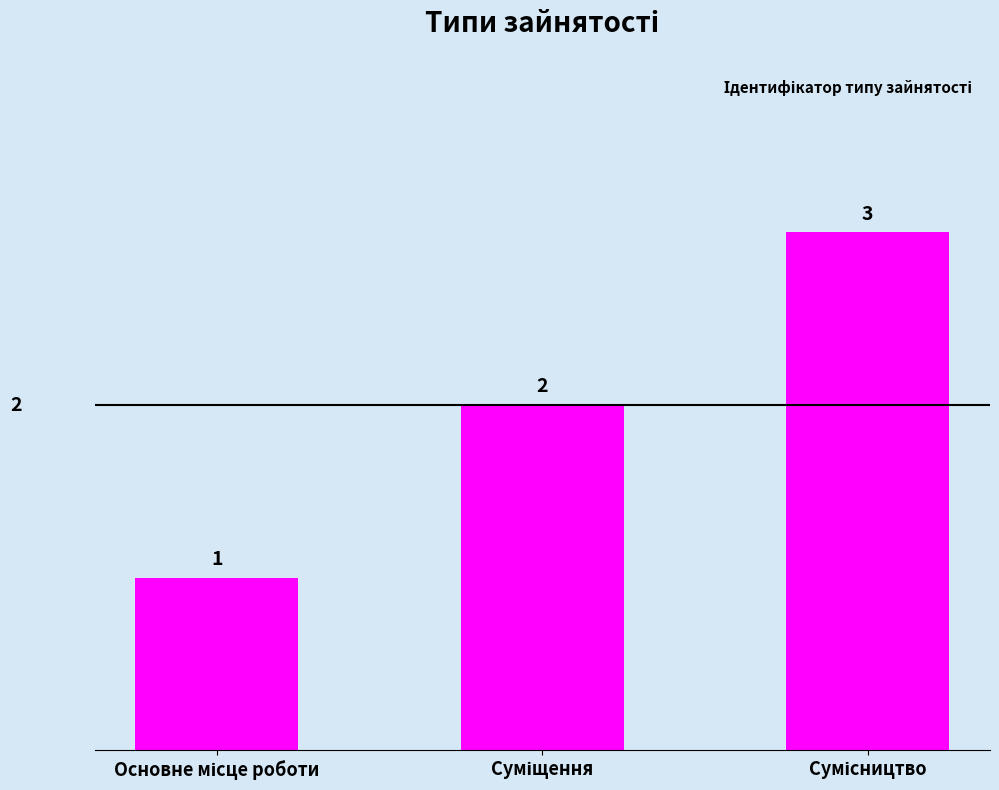

What is the sum of all values?

6